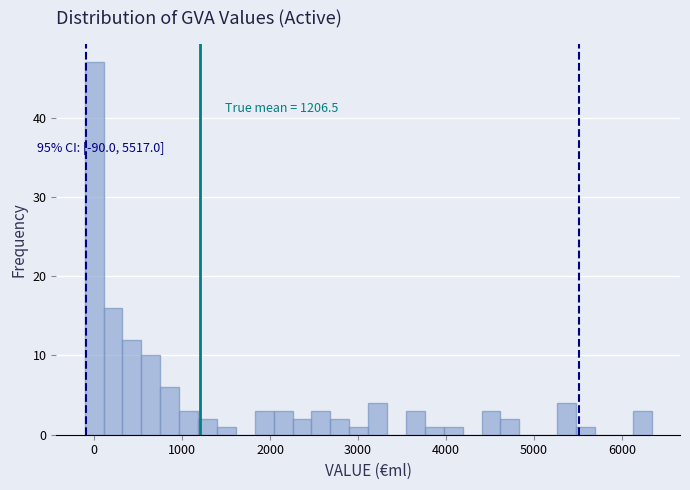

Around what value on the x-axis is the tallest bar? Give the approximate position of its centre, as read against the axis.

0